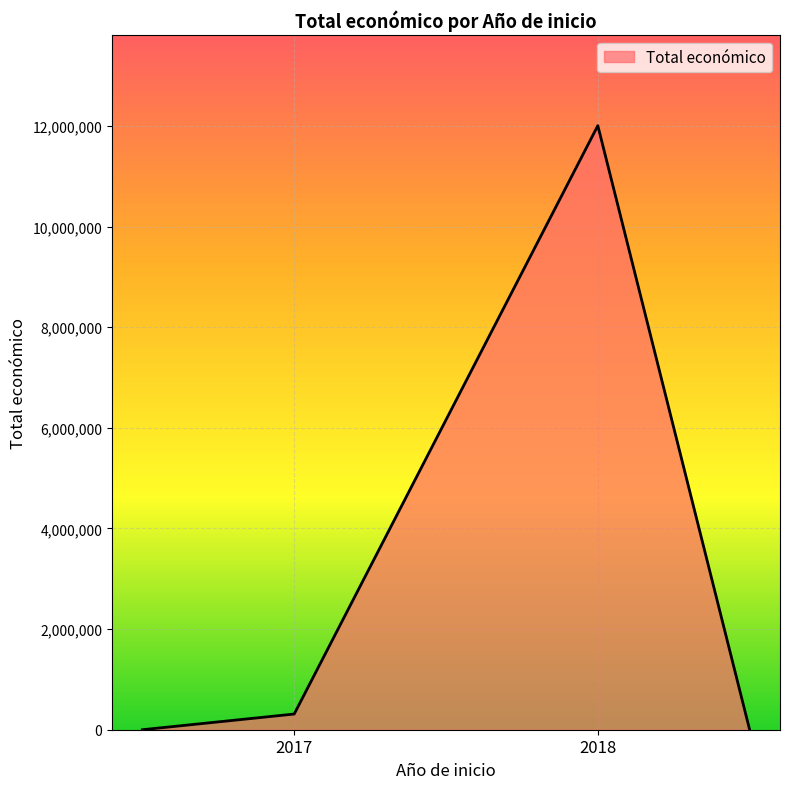

What is the sum of all values?

12316864